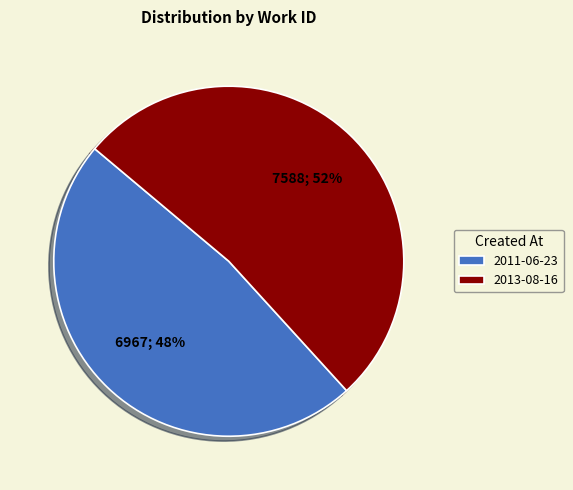

Which has a higher value, 2011-06-23 or 2013-08-16?

2013-08-16